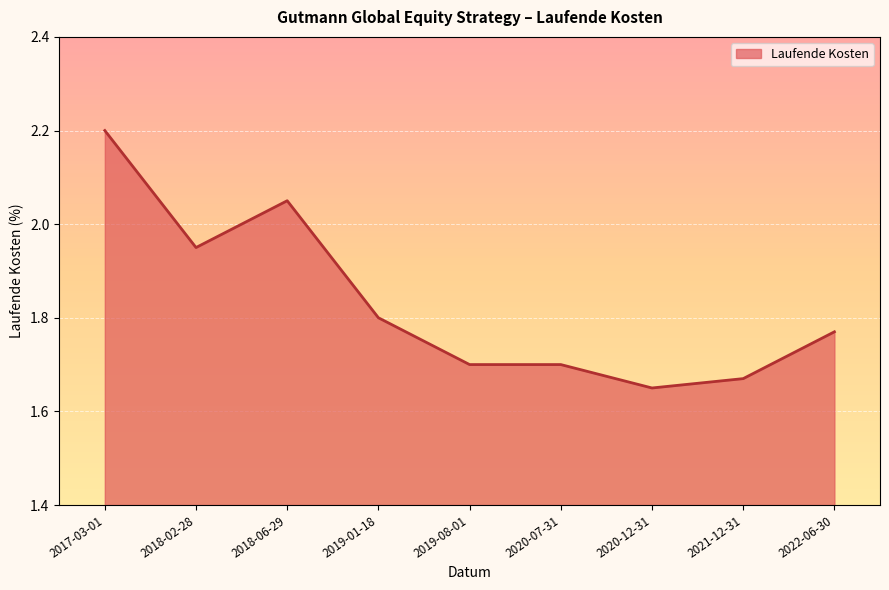

At which category does the chart reach its minimum across all series?

2020-12-31